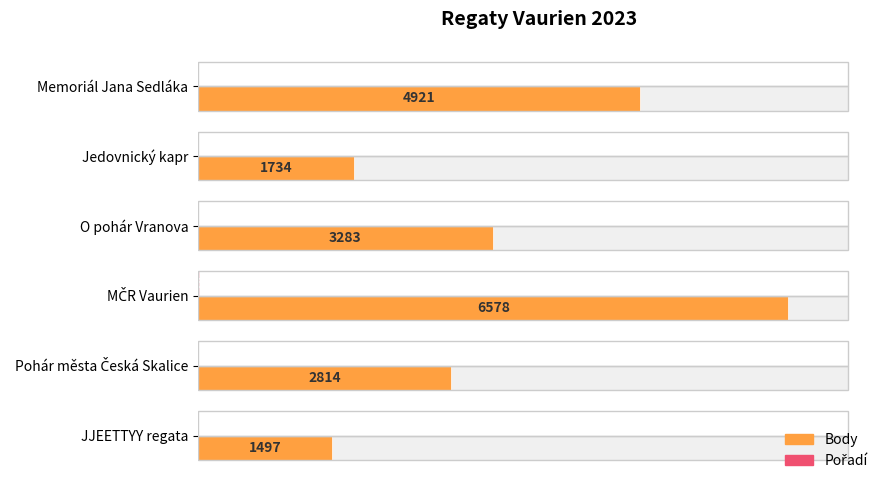

Between Memoriál Jana Sedláka and O pohár Vranova, which series saw the biggest shift?

Body